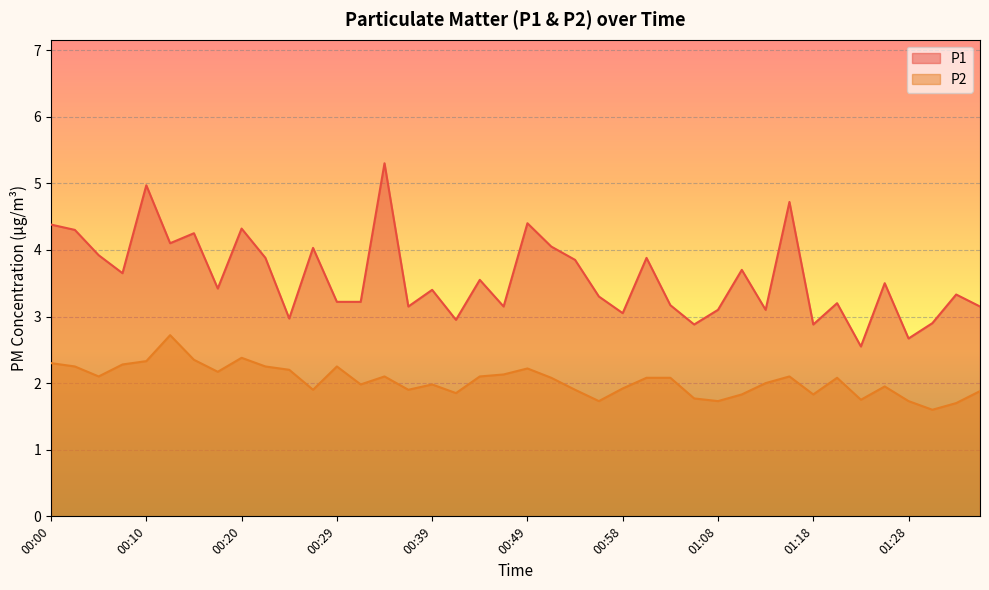

At which label is P1 closest to 3?

00:24